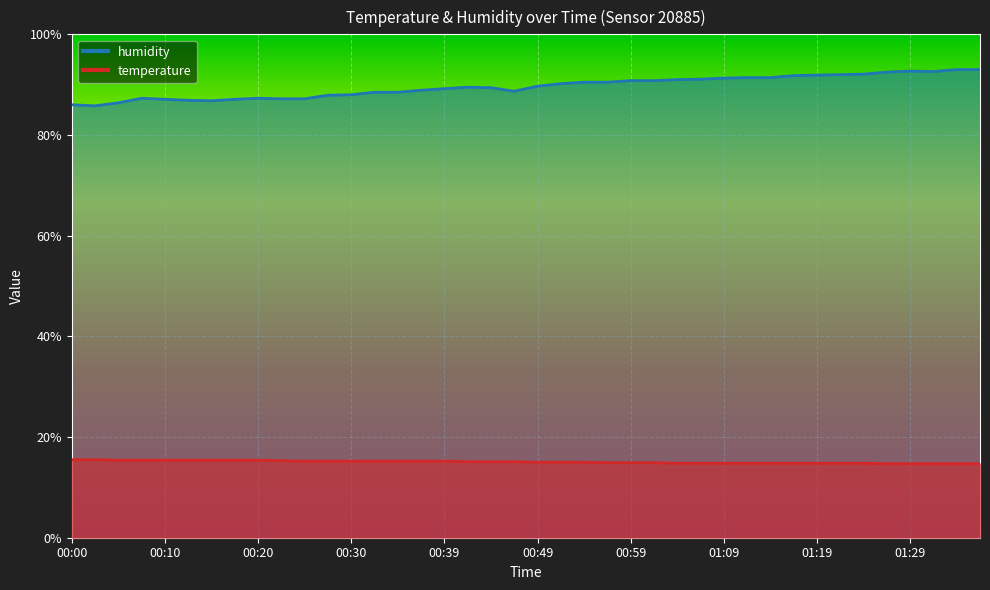

At which category is the sum across all series the highest?

01:34